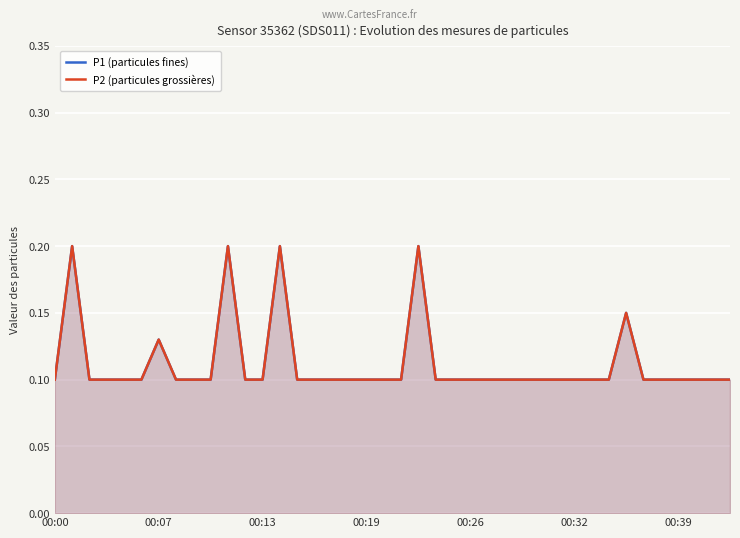

The P2 (particules grossières) series shows 0.0 at 00:19. True or false?

False